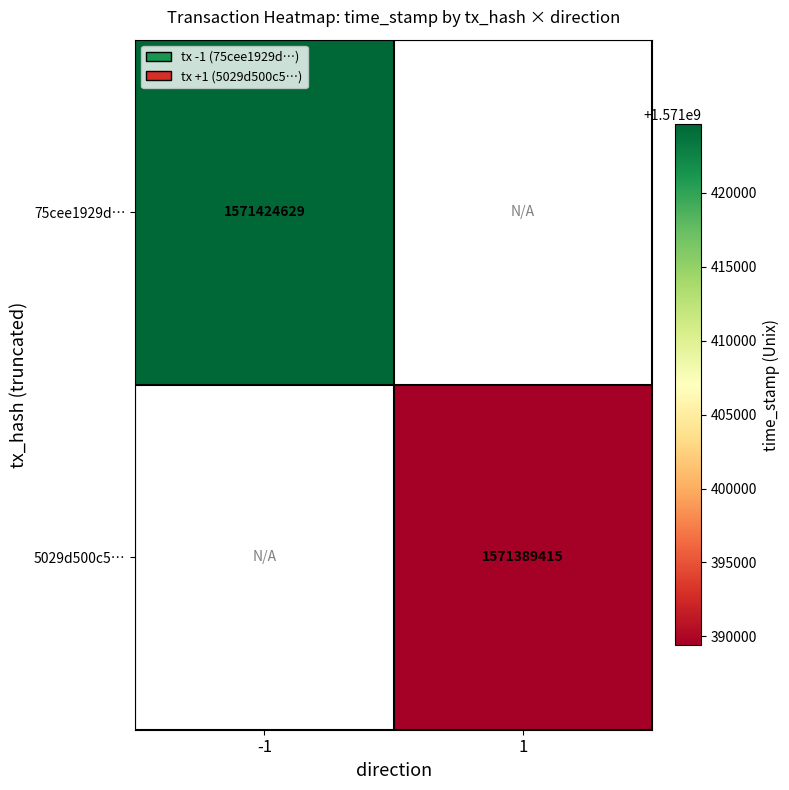

Is it true that 75cee1929d… equals 2343150708 at -1?

False